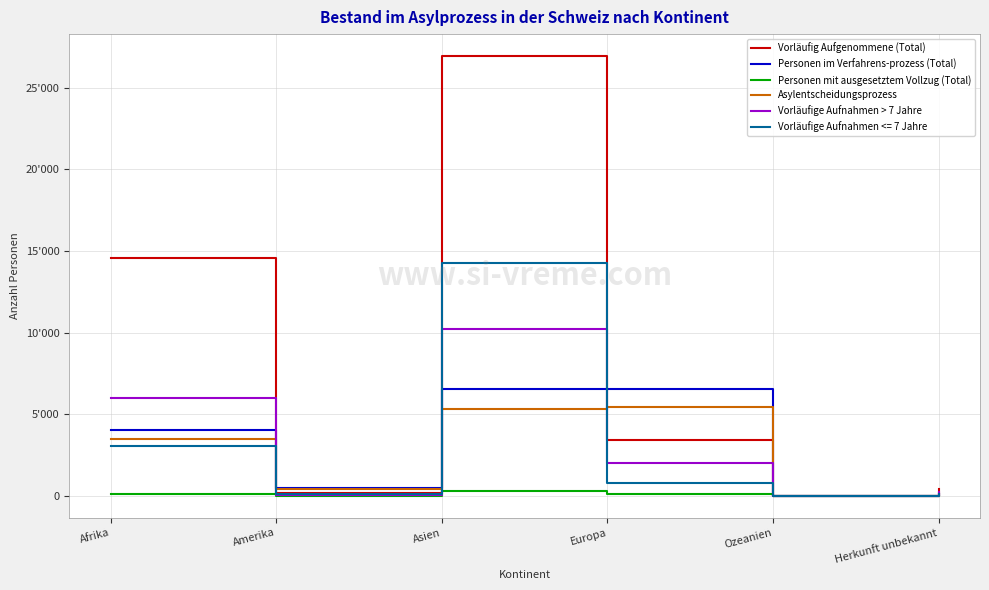

At which label does Personen mit ausgesetztem Vollzug (Total) first exceed 96?

Afrika